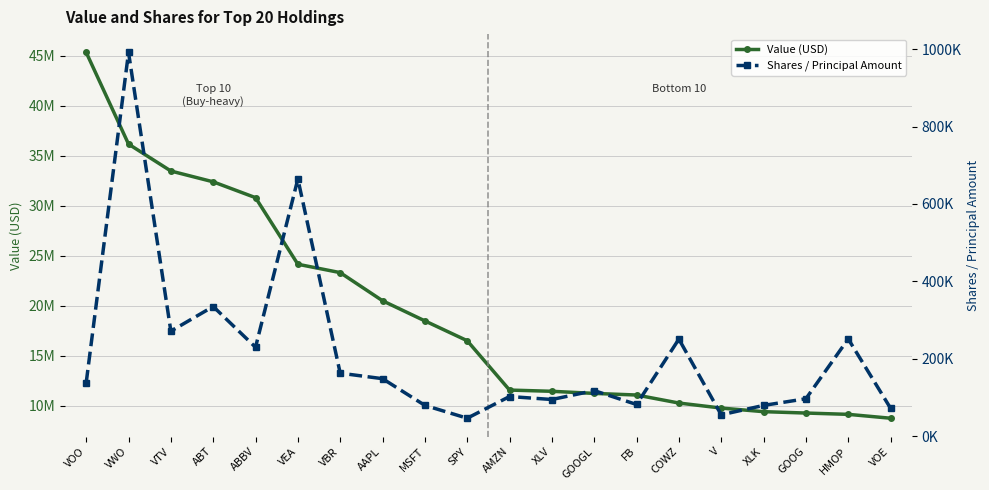

True or false: Value (USD) and Shares / Principal Amount cross at least once.

False